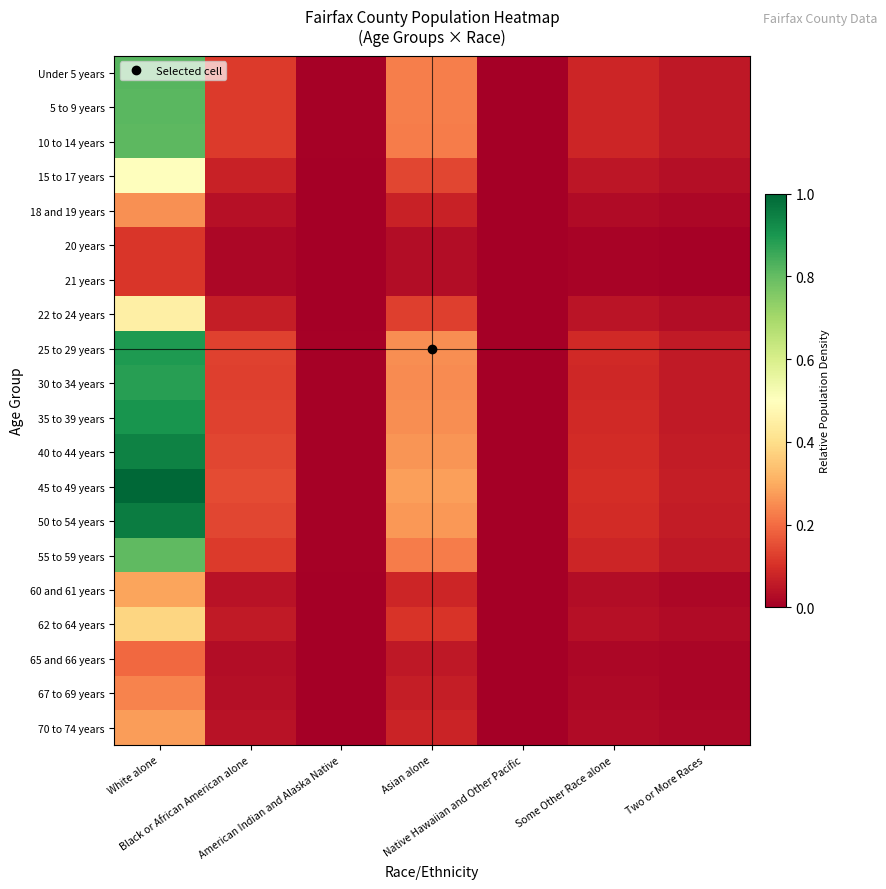

Reading left to right, extract all data points from this chart.

Under 5 years: White alone=0.8	Black or African American alone=0.1	American Indian and Alaska Native=0.0	Asian alone=0.2	Native Hawaiian and Other Pacific=0.0	Some Other Race alone=0.1	Two or More Races=0.1
5 to 9 years: White alone=0.8	Black or African American alone=0.1	American Indian and Alaska Native=0.0	Asian alone=0.2	Native Hawaiian and Other Pacific=0.0	Some Other Race alone=0.1	Two or More Races=0.1
10 to 14 years: White alone=0.8	Black or African American alone=0.1	American Indian and Alaska Native=0.0	Asian alone=0.2	Native Hawaiian and Other Pacific=0.0	Some Other Race alone=0.1	Two or More Races=0.1
15 to 17 years: White alone=0.5	Black or African American alone=0.1	American Indian and Alaska Native=0.0	Asian alone=0.1	Native Hawaiian and Other Pacific=0.0	Some Other Race alone=0.0	Two or More Races=0.0
18 and 19 years: White alone=0.3	Black or African American alone=0.0	American Indian and Alaska Native=0.0	Asian alone=0.1	Native Hawaiian and Other Pacific=0.0	Some Other Race alone=0.0	Two or More Races=0.0
20 years: White alone=0.1	Black or African American alone=0.0	American Indian and Alaska Native=0.0	Asian alone=0.0	Native Hawaiian and Other Pacific=0.0	Some Other Race alone=0.0	Two or More Races=0.0
21 years: White alone=0.1	Black or African American alone=0.0	American Indian and Alaska Native=0.0	Asian alone=0.0	Native Hawaiian and Other Pacific=0.0	Some Other Race alone=0.0	Two or More Races=0.0
22 to 24 years: White alone=0.5	Black or African American alone=0.1	American Indian and Alaska Native=0.0	Asian alone=0.1	Native Hawaiian and Other Pacific=0.0	Some Other Race alone=0.0	Two or More Races=0.0
25 to 29 years: White alone=0.9	Black or African American alone=0.1	American Indian and Alaska Native=0.0	Asian alone=0.3	Native Hawaiian and Other Pacific=0.0	Some Other Race alone=0.1	Two or More Races=0.1
30 to 34 years: White alone=0.9	Black or African American alone=0.1	American Indian and Alaska Native=0.0	Asian alone=0.2	Native Hawaiian and Other Pacific=0.0	Some Other Race alone=0.1	Two or More Races=0.1
35 to 39 years: White alone=0.9	Black or African American alone=0.1	American Indian and Alaska Native=0.0	Asian alone=0.3	Native Hawaiian and Other Pacific=0.0	Some Other Race alone=0.1	Two or More Races=0.1
40 to 44 years: White alone=0.9	Black or African American alone=0.1	American Indian and Alaska Native=0.0	Asian alone=0.3	Native Hawaiian and Other Pacific=0.0	Some Other Race alone=0.1	Two or More Races=0.1
45 to 49 years: White alone=1.0	Black or African American alone=0.1	American Indian and Alaska Native=0.0	Asian alone=0.3	Native Hawaiian and Other Pacific=0.0	Some Other Race alone=0.1	Two or More Races=0.1
50 to 54 years: White alone=1.0	Black or African American alone=0.1	American Indian and Alaska Native=0.0	Asian alone=0.3	Native Hawaiian and Other Pacific=0.0	Some Other Race alone=0.1	Two or More Races=0.1
55 to 59 years: White alone=0.8	Black or African American alone=0.1	American Indian and Alaska Native=0.0	Asian alone=0.2	Native Hawaiian and Other Pacific=0.0	Some Other Race alone=0.1	Two or More Races=0.1
60 and 61 years: White alone=0.3	Black or African American alone=0.0	American Indian and Alaska Native=0.0	Asian alone=0.1	Native Hawaiian and Other Pacific=0.0	Some Other Race alone=0.0	Two or More Races=0.0
62 to 64 years: White alone=0.4	Black or African American alone=0.1	American Indian and Alaska Native=0.0	Asian alone=0.1	Native Hawaiian and Other Pacific=0.0	Some Other Race alone=0.0	Two or More Races=0.0
65 and 66 years: White alone=0.2	Black or African American alone=0.0	American Indian and Alaska Native=0.0	Asian alone=0.1	Native Hawaiian and Other Pacific=0.0	Some Other Race alone=0.0	Two or More Races=0.0
67 to 69 years: White alone=0.2	Black or African American alone=0.0	American Indian and Alaska Native=0.0	Asian alone=0.1	Native Hawaiian and Other Pacific=0.0	Some Other Race alone=0.0	Two or More Races=0.0
70 to 74 years: White alone=0.3	Black or African American alone=0.0	American Indian and Alaska Native=0.0	Asian alone=0.1	Native Hawaiian and Other Pacific=0.0	Some Other Race alone=0.0	Two or More Races=0.0